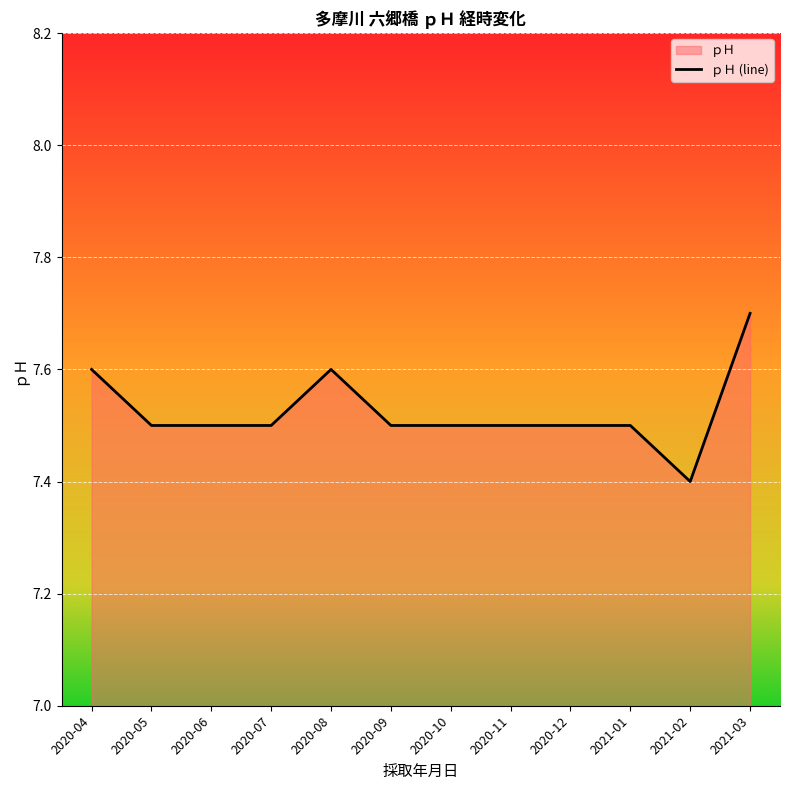

Does the chart display data point markers on the line(s)?

No